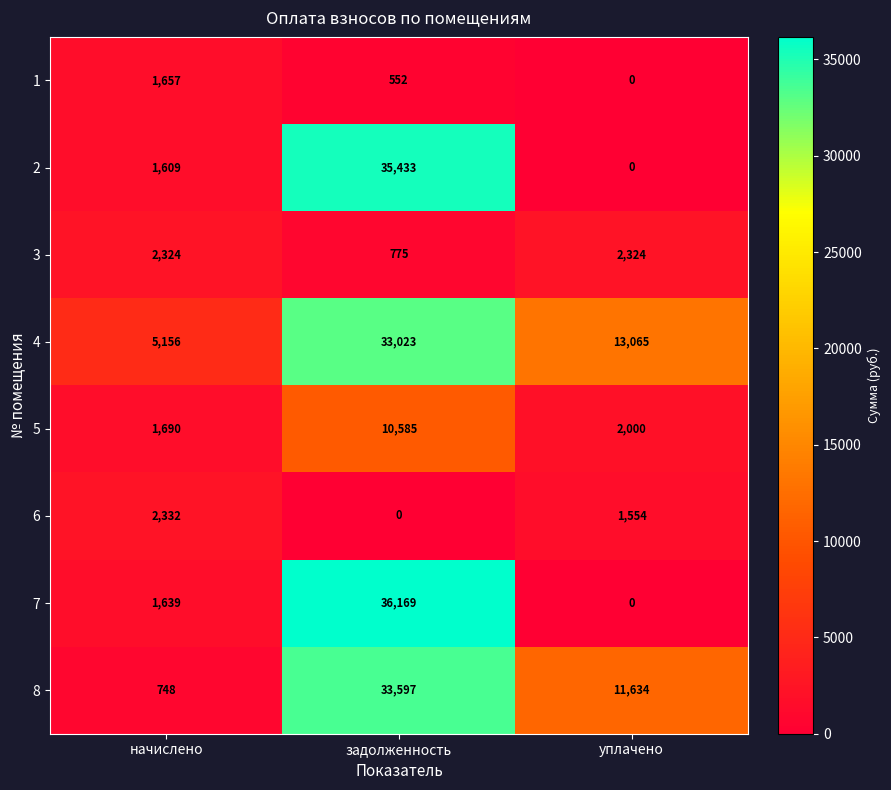

List the series in order of their peak value, lowest first.

1, 3, 6, 5, 4, 8, 2, 7